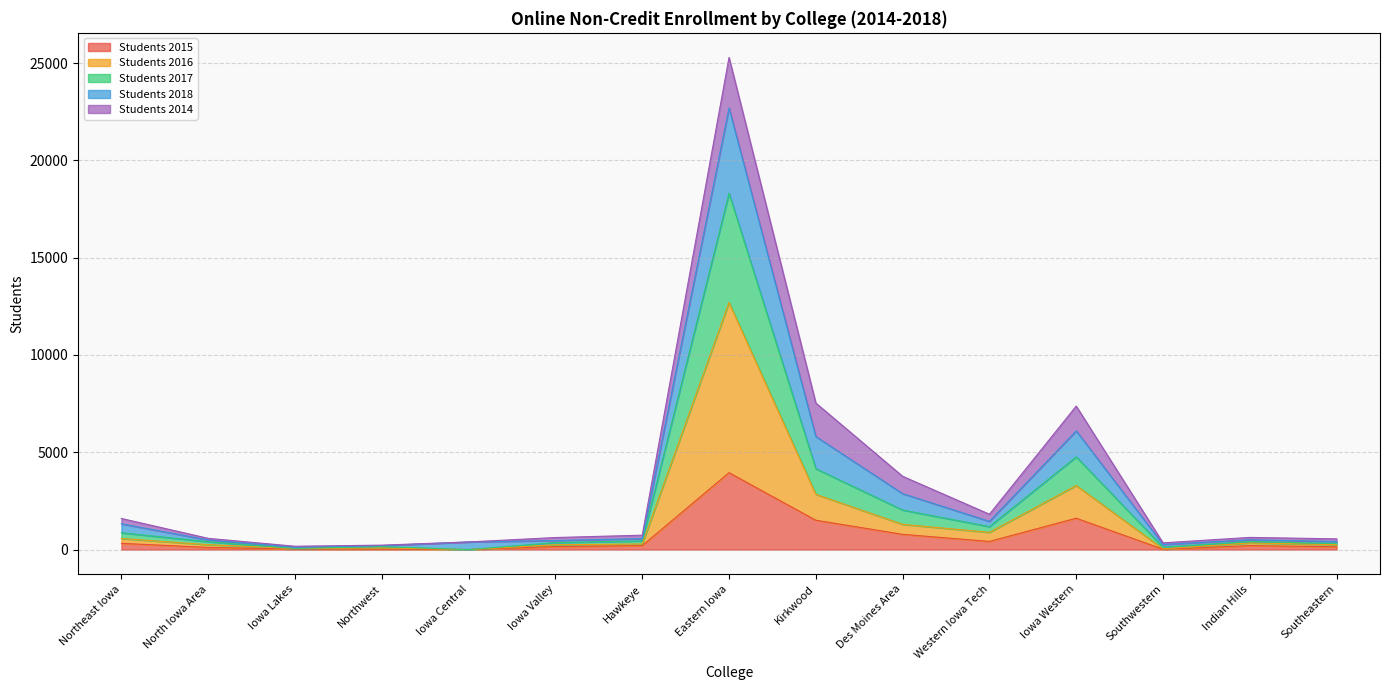

At which label is Students 2014 closest to 3978?

Eastern Iowa